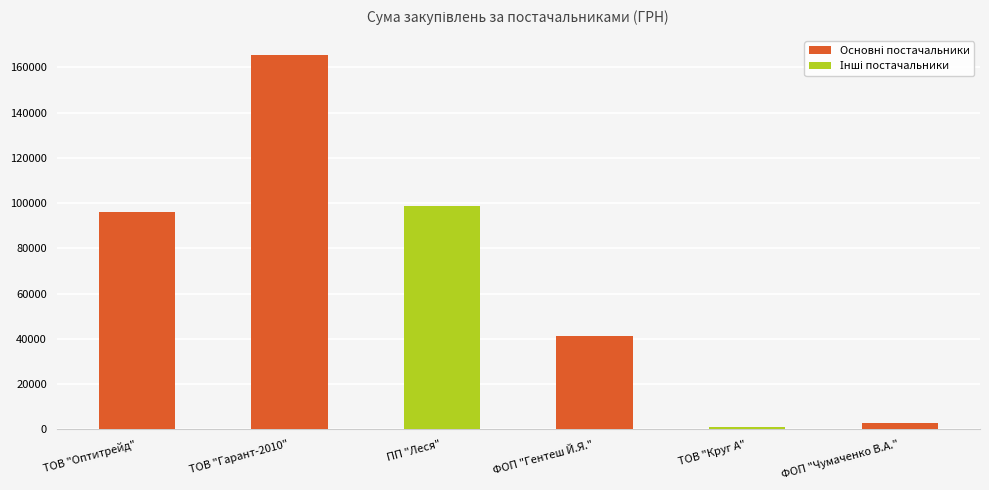

What is the difference between the values at ТОВ "Оптитрейд" and ПП "Леся"?

2700.2